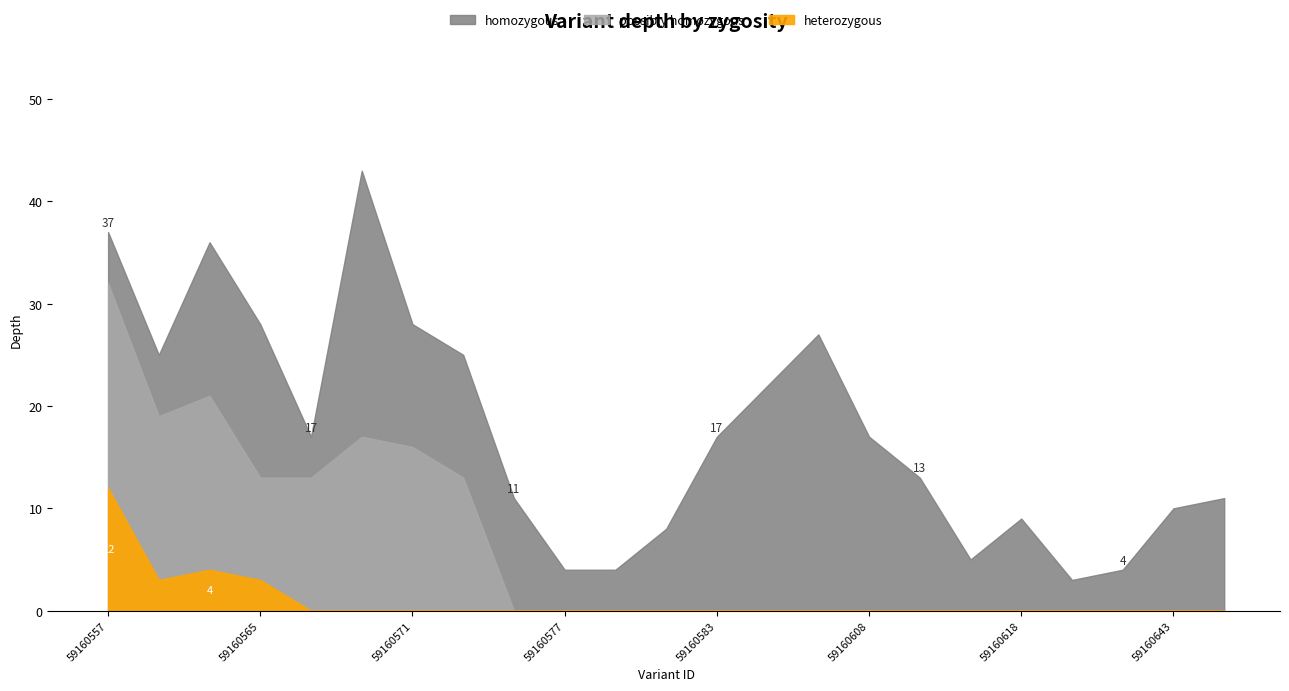

At 59160569, list the series in order from smallest to largest.

heterozygous, possibly homozygous, homozygous